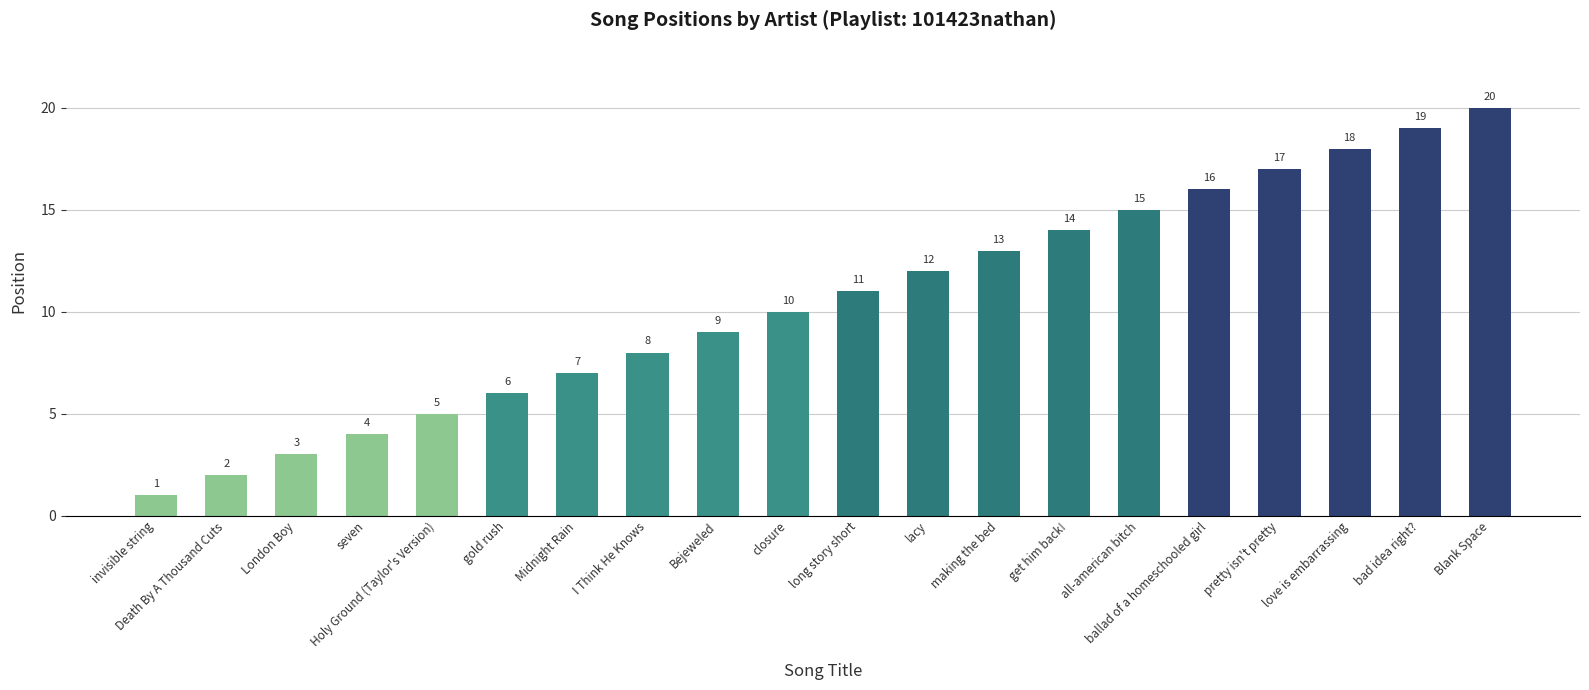

Between Midnight Rain and closure, which is larger?

closure